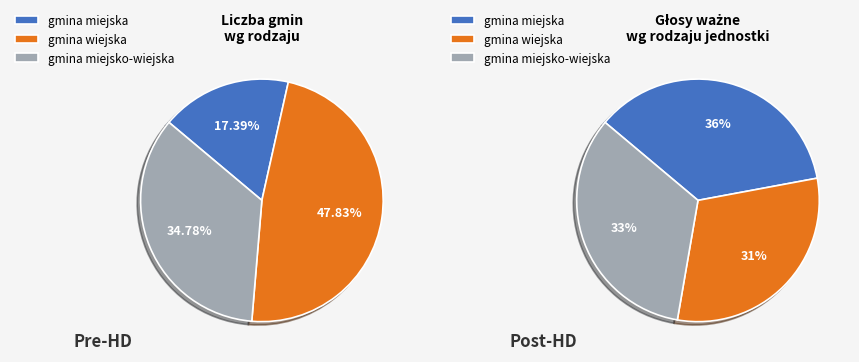

To the nearest percent, what percentage of the pie is gmina wiejska?

48%